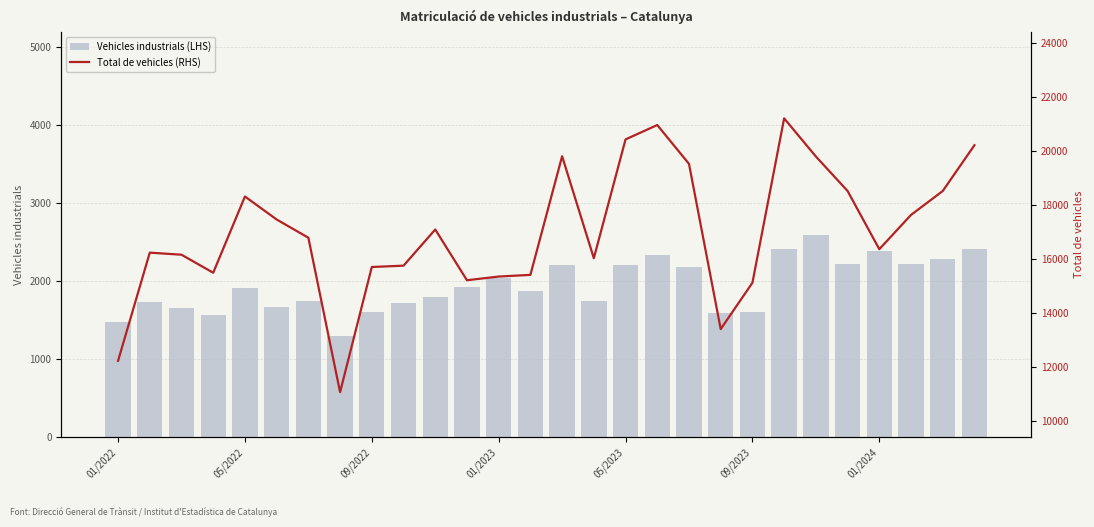

Rank the series by their average value, from lowest to highest.

Vehicles industrials (LHS), Total de vehicles (RHS)